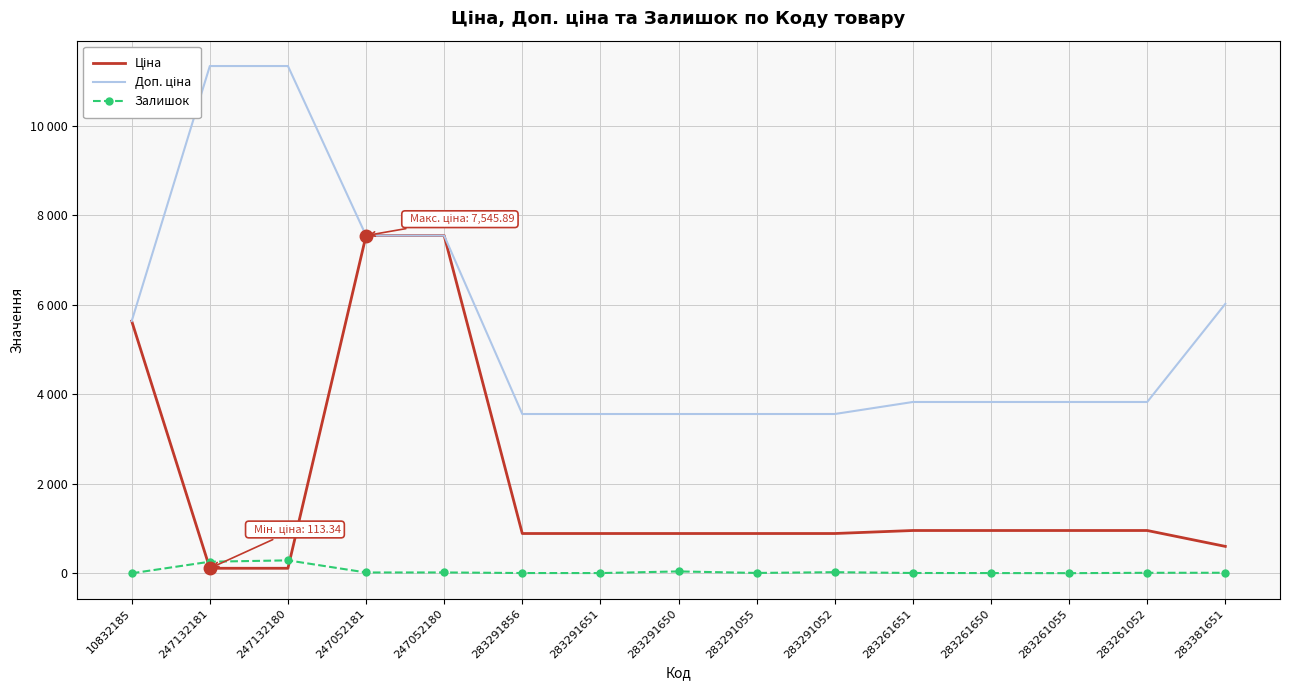

Which series has the largest total across all categories?

Доп. ціна